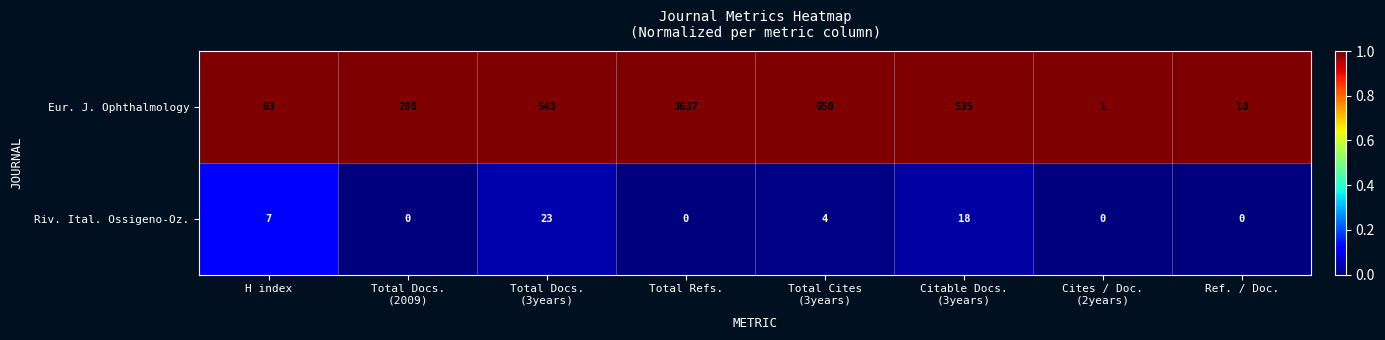

List the series in order of their overall mean, lowest first.

Riv. Ital. Ossigeno-Oz., Eur. J. Ophthalmology